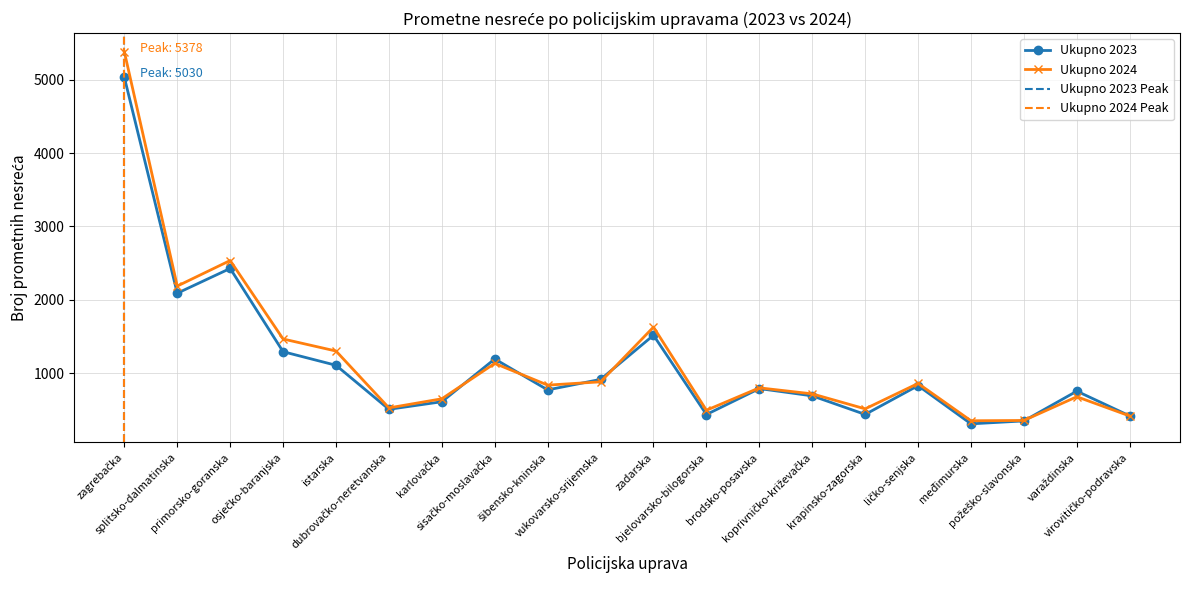

How many data points in Ukupno 2023 are less than 794?

10